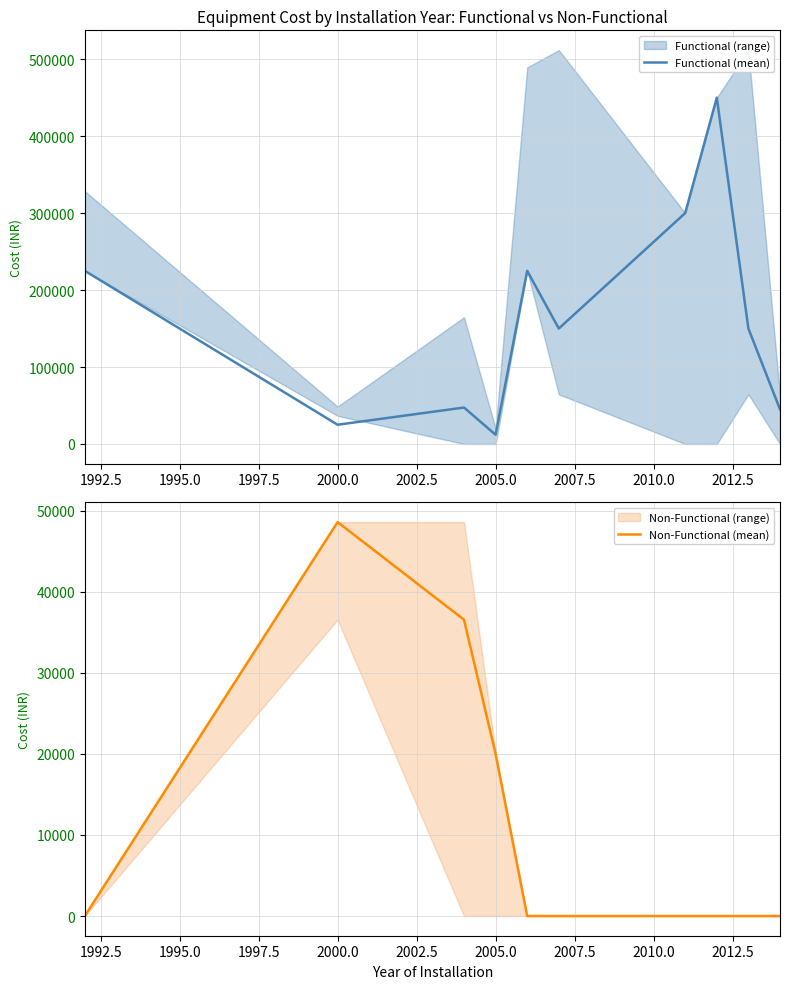

True or false: Functional (mean) has more than 0 points higher than both neighbors.

True